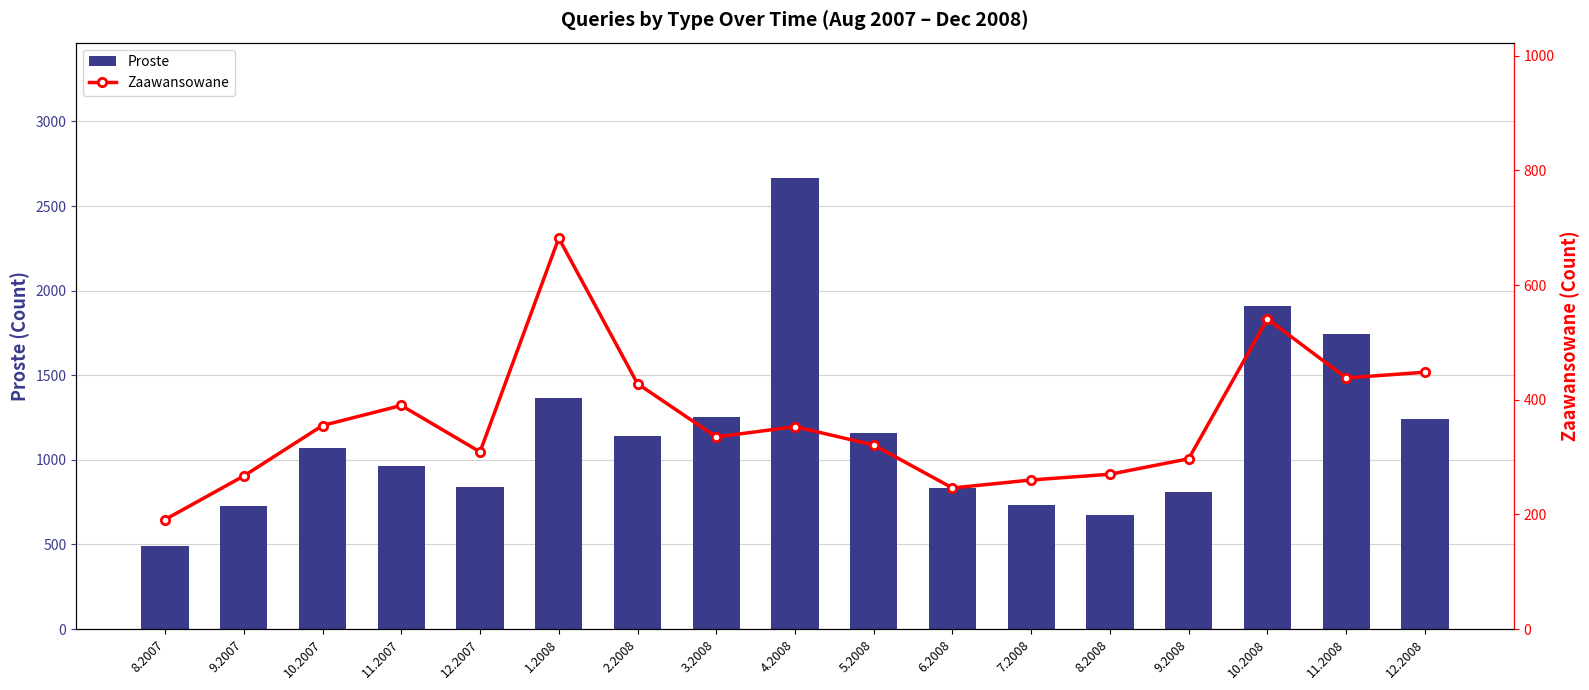

Rank the categories by Proste value from lowest to highest.

8.2007, 8.2008, 9.2007, 7.2008, 9.2008, 6.2008, 12.2007, 11.2007, 10.2007, 2.2008, 5.2008, 12.2008, 3.2008, 1.2008, 11.2008, 10.2008, 4.2008